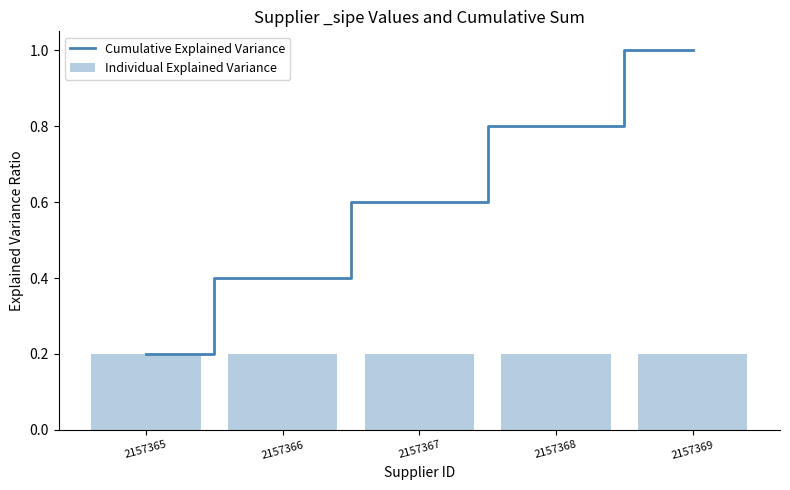

Which series has the largest range (max minus min)?

Cumulative Explained Variance